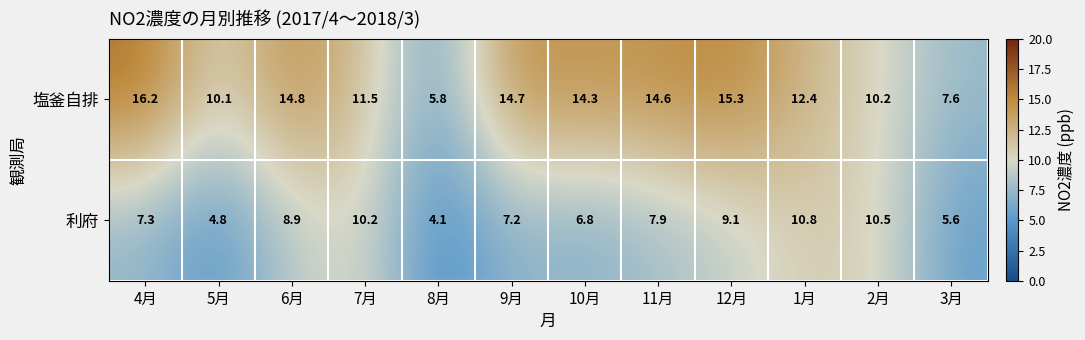

At which category is the sum across all series the highest?

12月